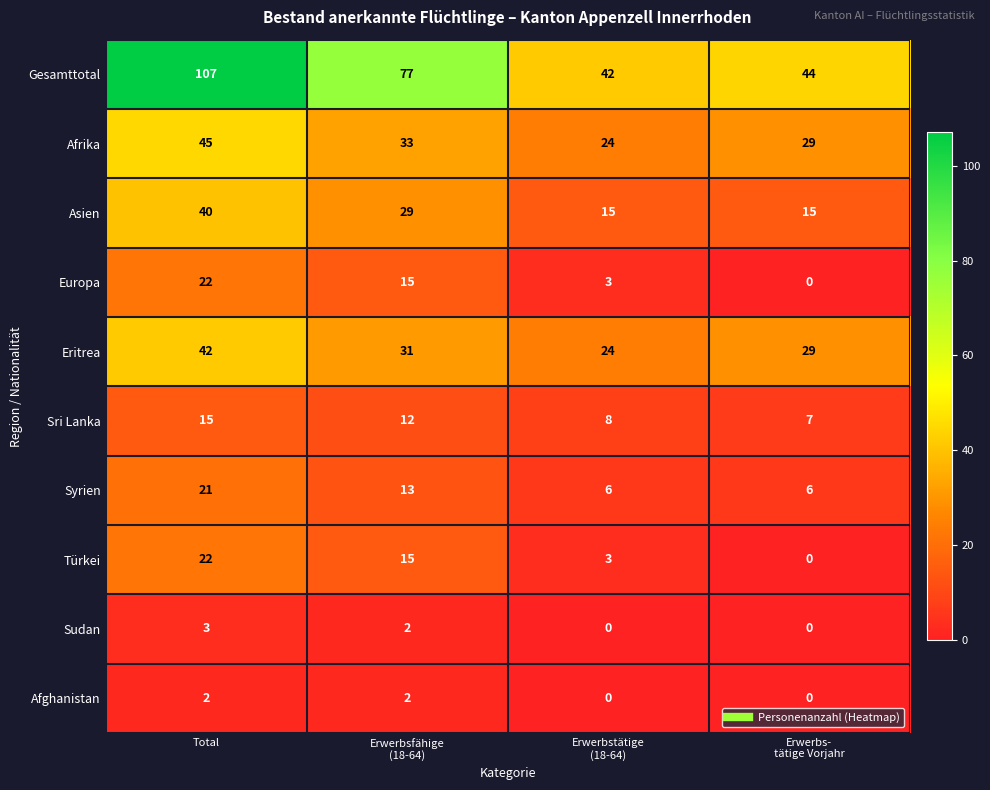

What is the greatest value displayed?

107